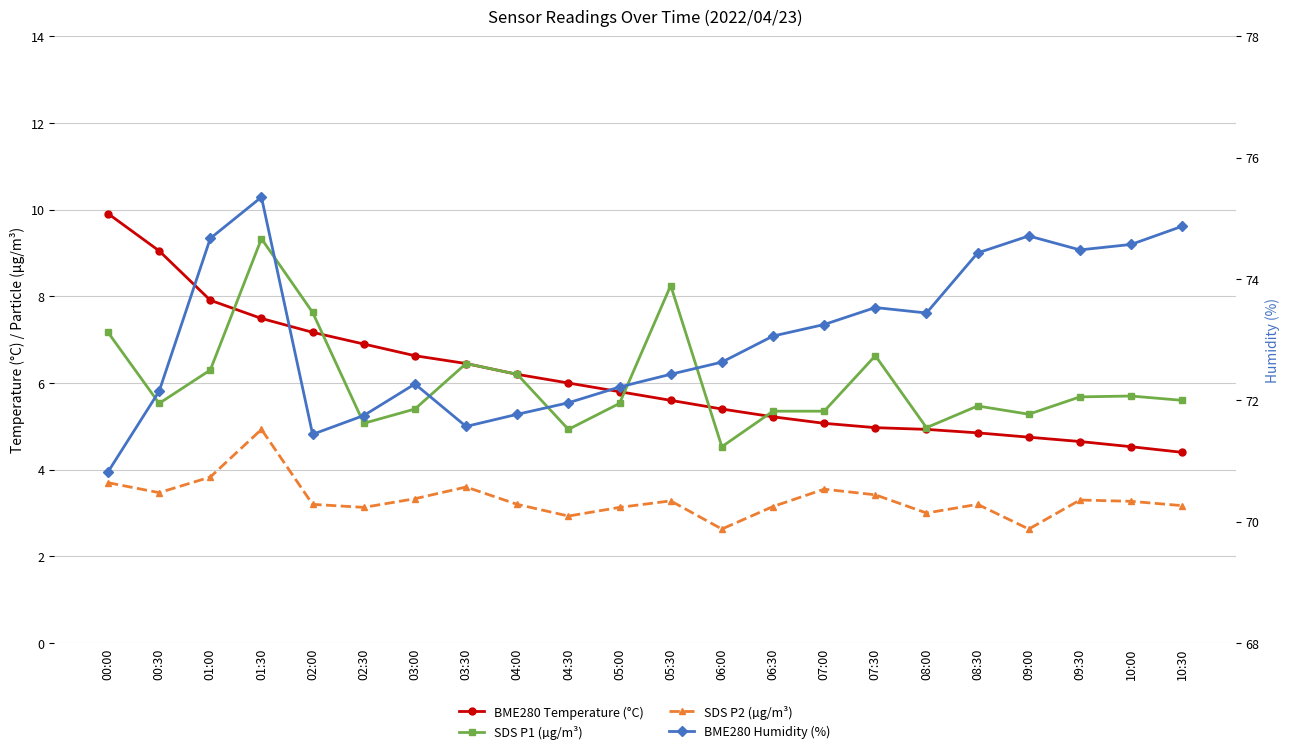

How many data points in BME280 Humidity (%) are less than 73?

11